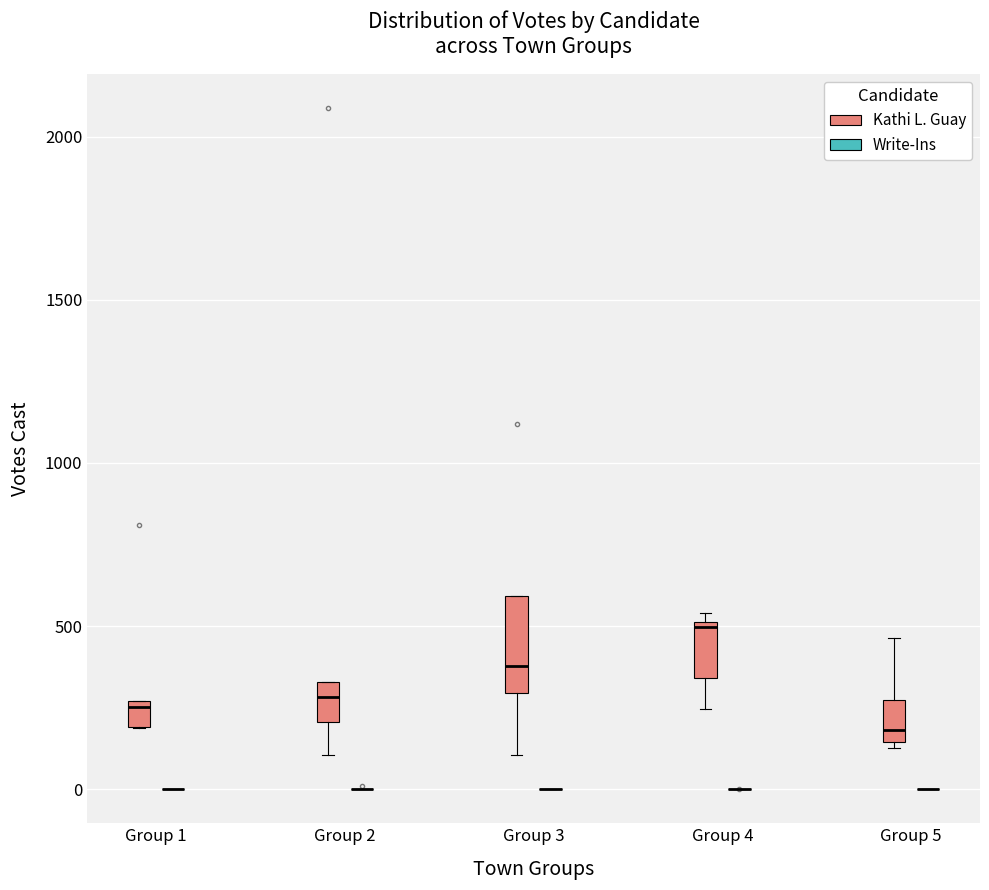

Which box is the tallest, from its lower edge to its upper edge?

Group 3 (Kathi L. Guay)